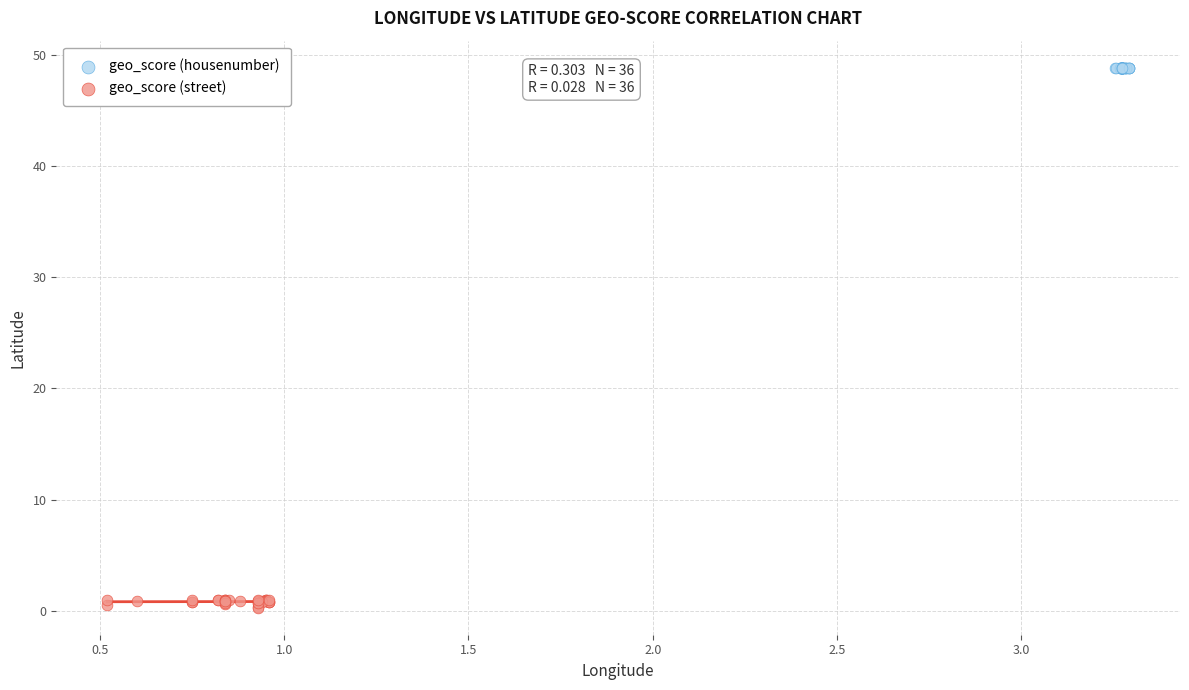

Which series contains the lowest Y value?

geo_score (street)